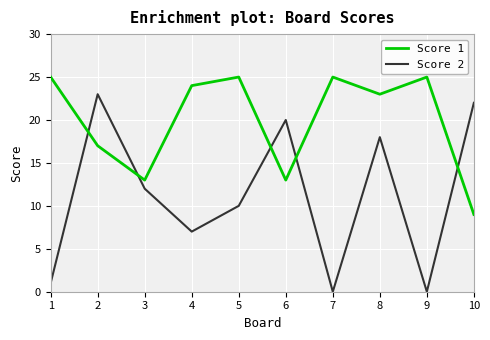

The value of Score 1 at 6 is 13. True or false?

True